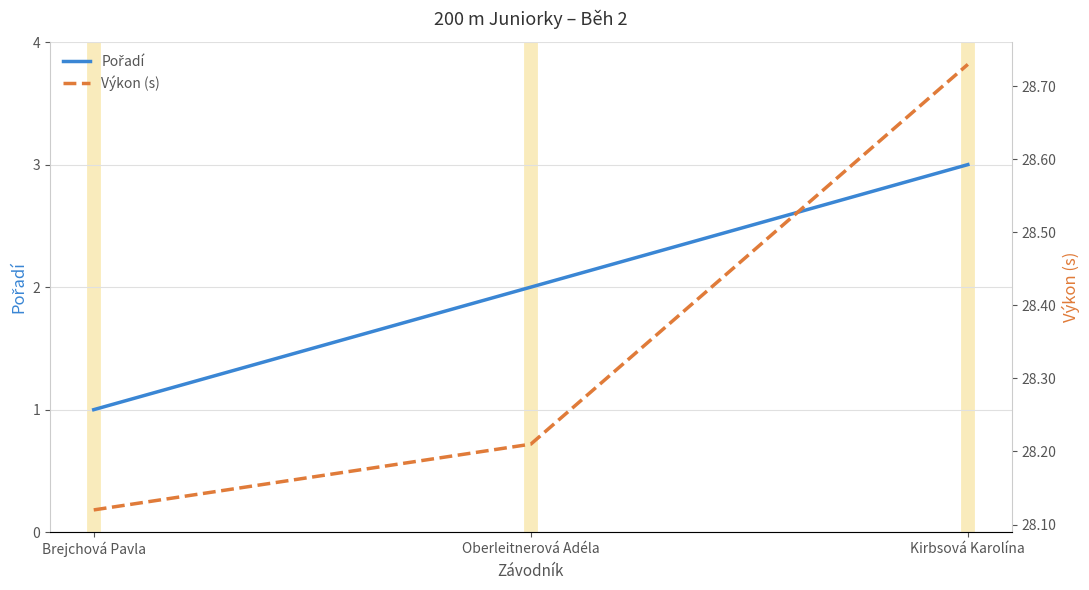

Which series has the largest total across all categories?

Výkon (s)